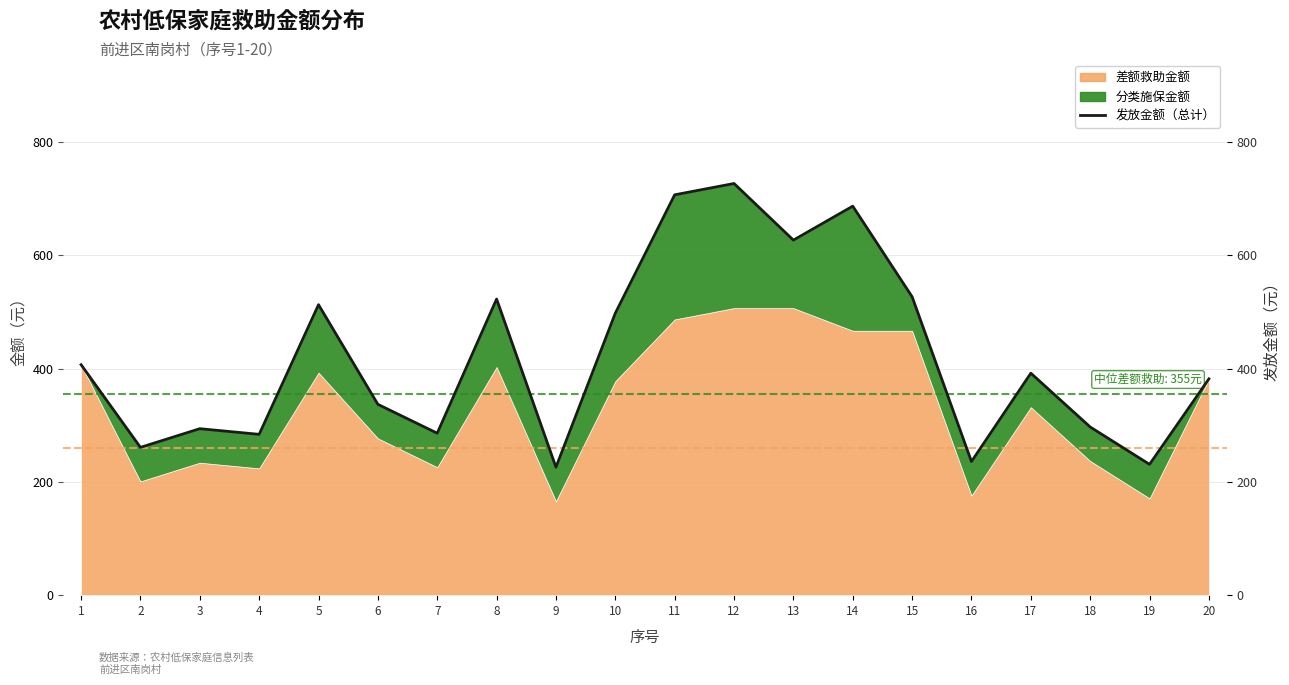

True or false: the data has more than 2 interior local peaks.

True